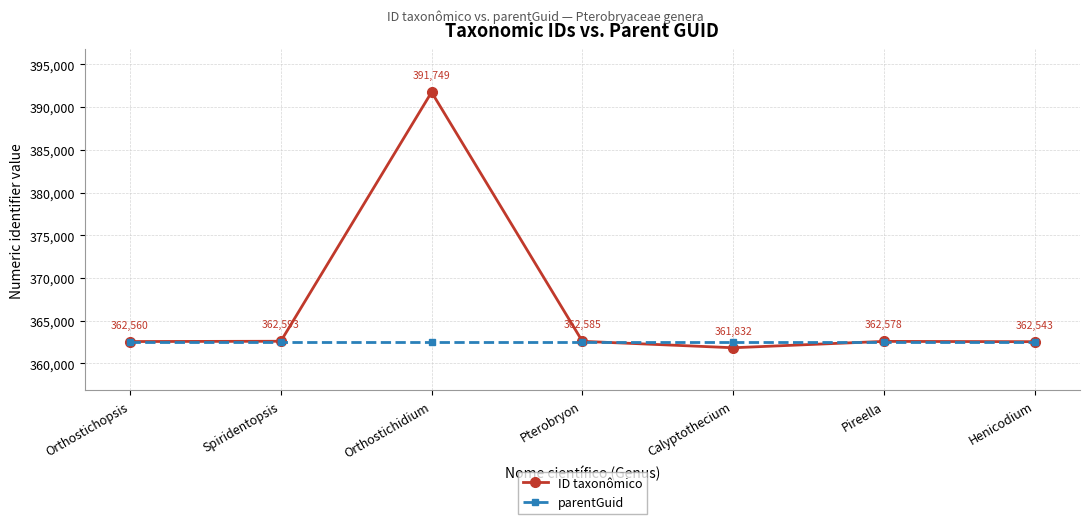

How many distinct data groups are displayed?

2